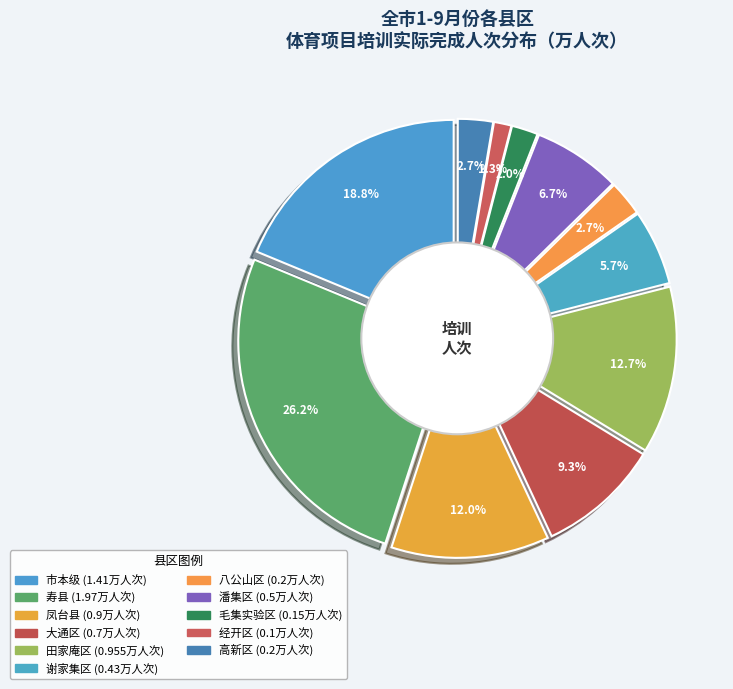

The 八公山区 slice represents 3% of the pie. True or false?

True